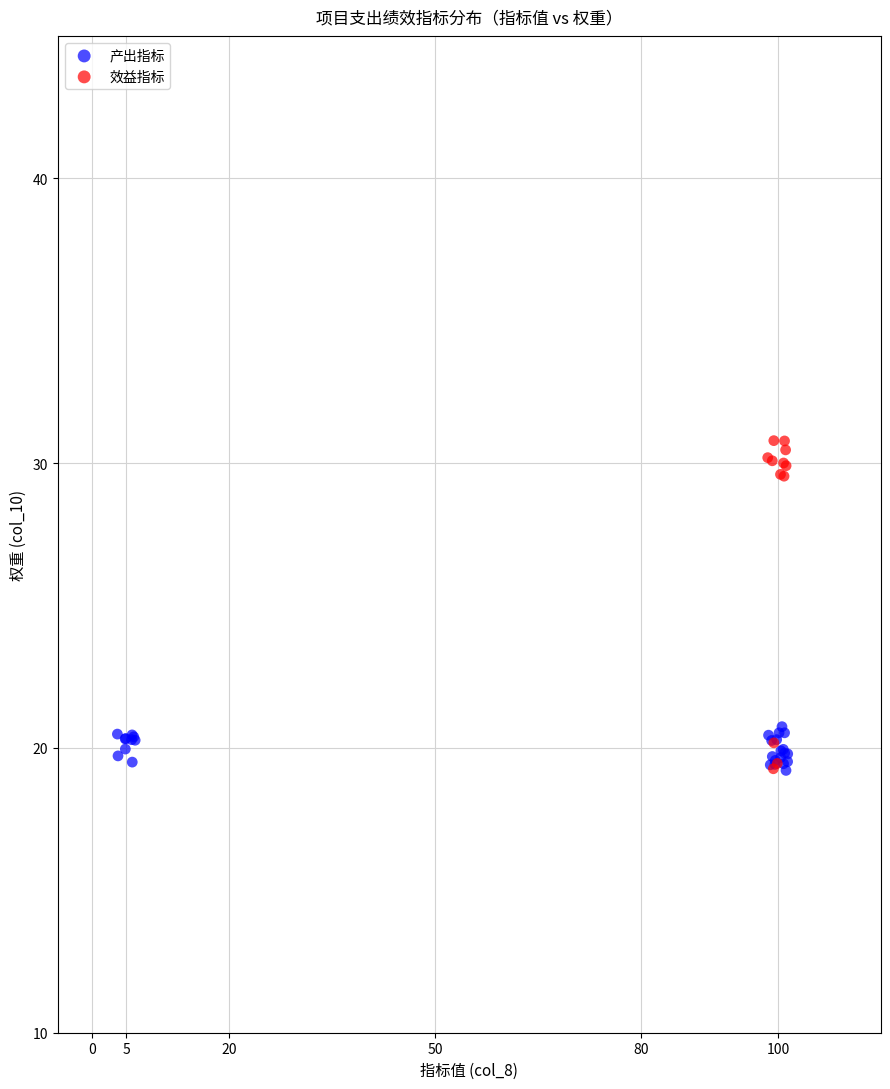

Which series reaches the maximum Y coordinate?

效益指标